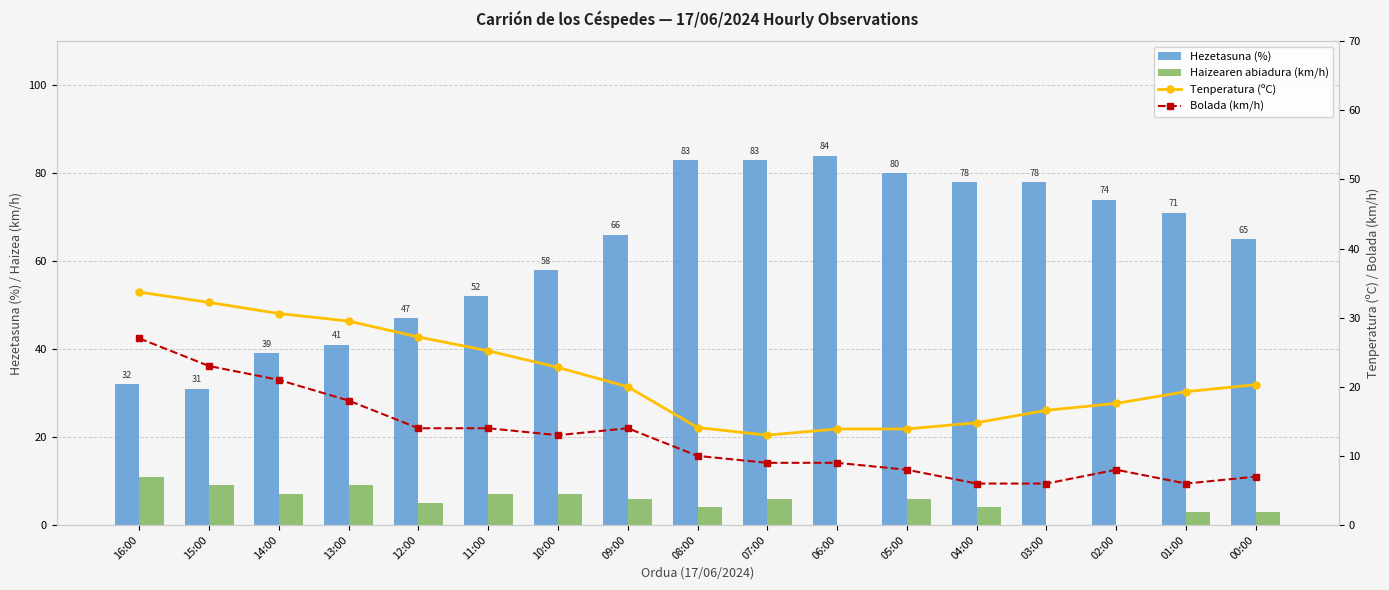

True or false: Bolada (km/h) has a value of 9.0 at 07:00.

True